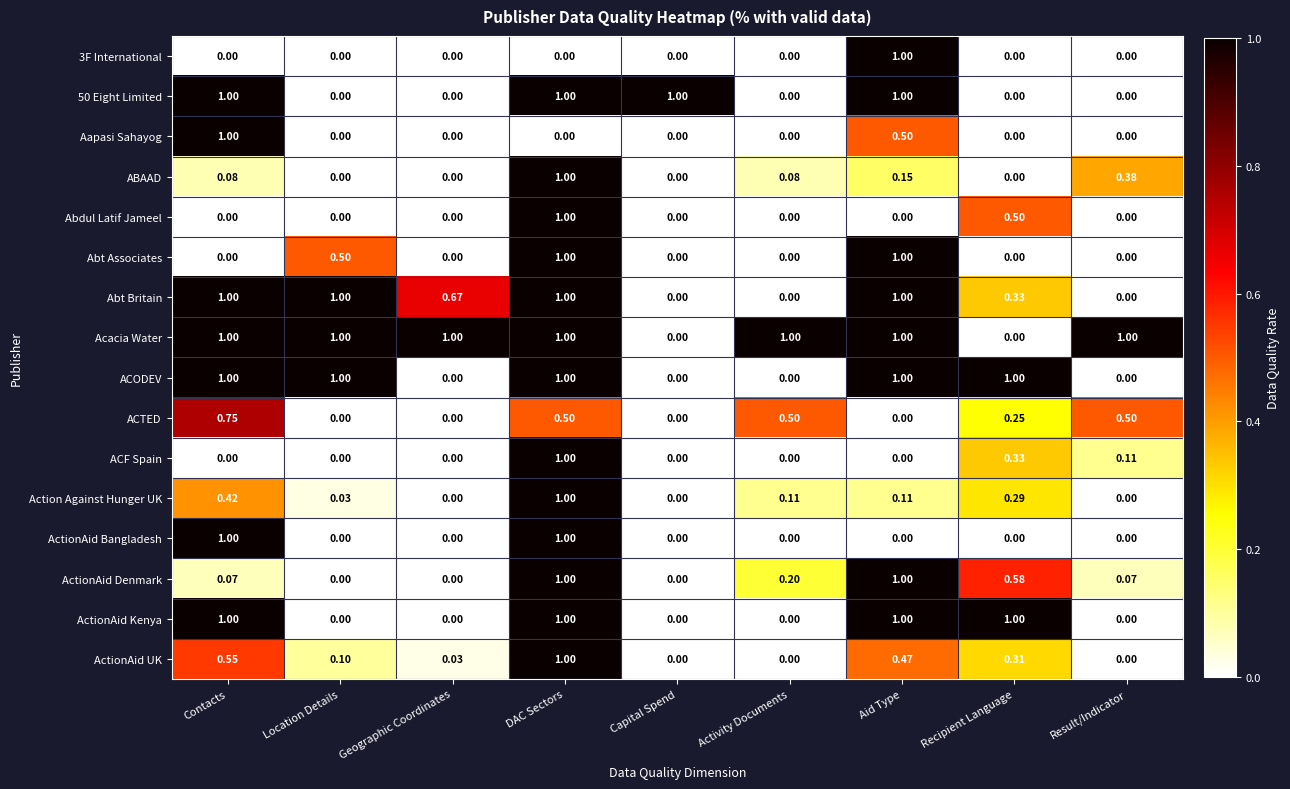

At which category is the sum across all series the highest?

DAC Sectors